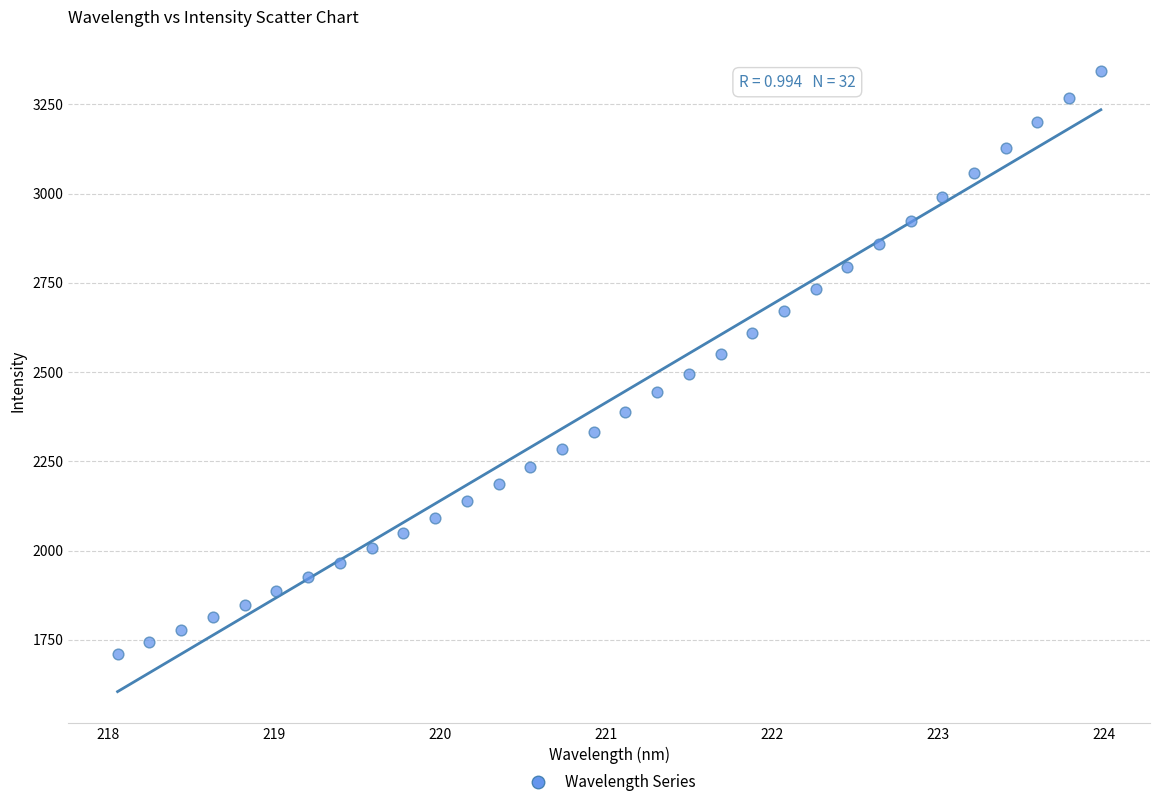

What is the range of Y values (max minus min)?

1633.4